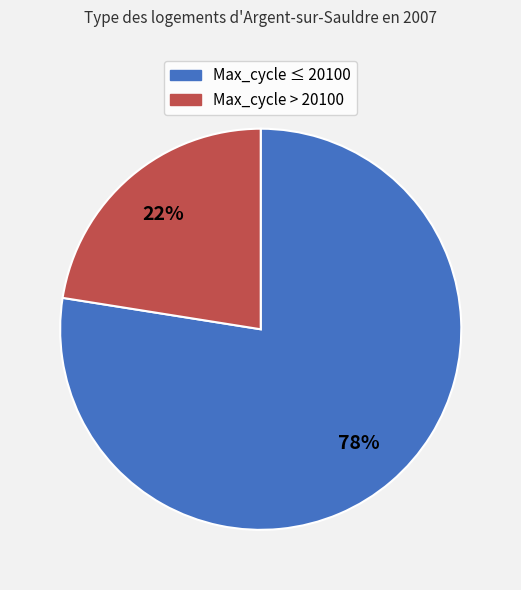

How many slices are in this pie chart?

2